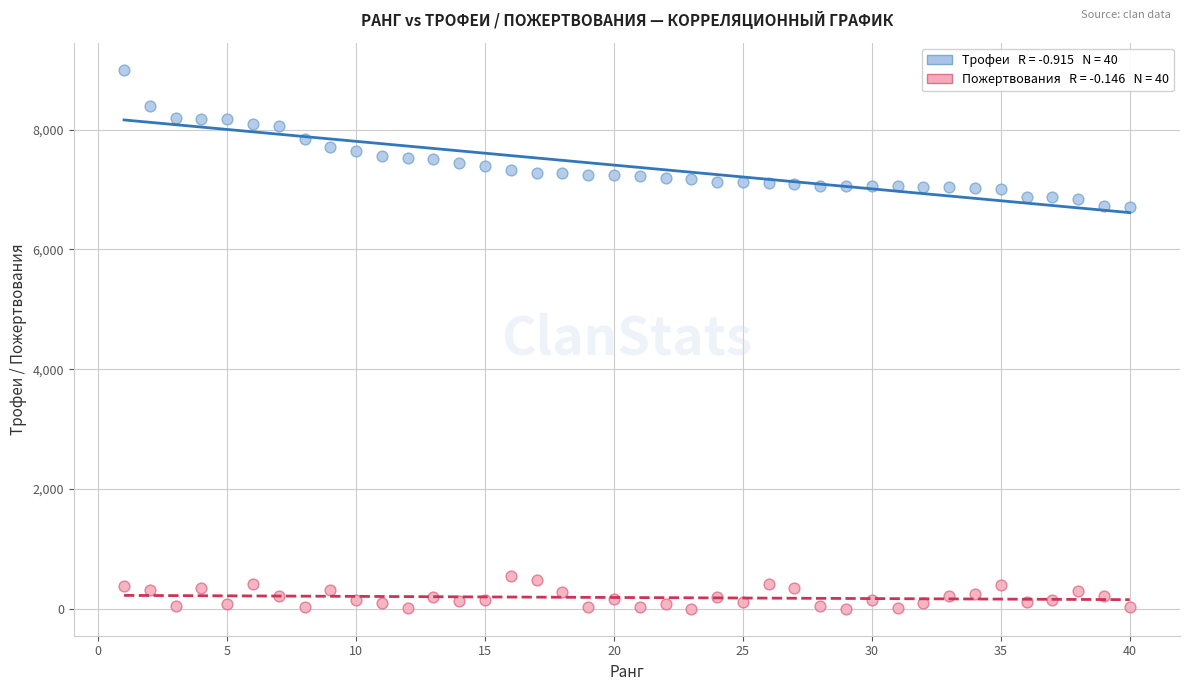

Across all data points, what is the range of Y values (max minus min)?

9000